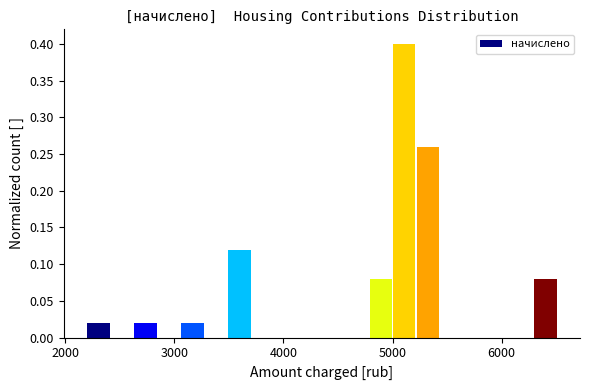

Read against the x-axis, roughly where is the centre of the tallest bar?

5100